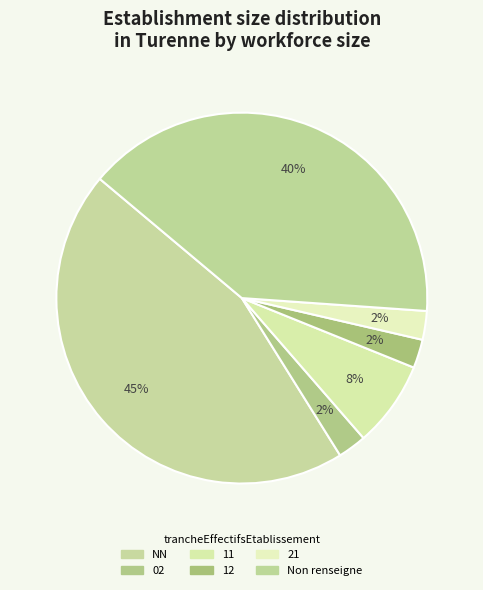

Count the number of slices in the pie.

6